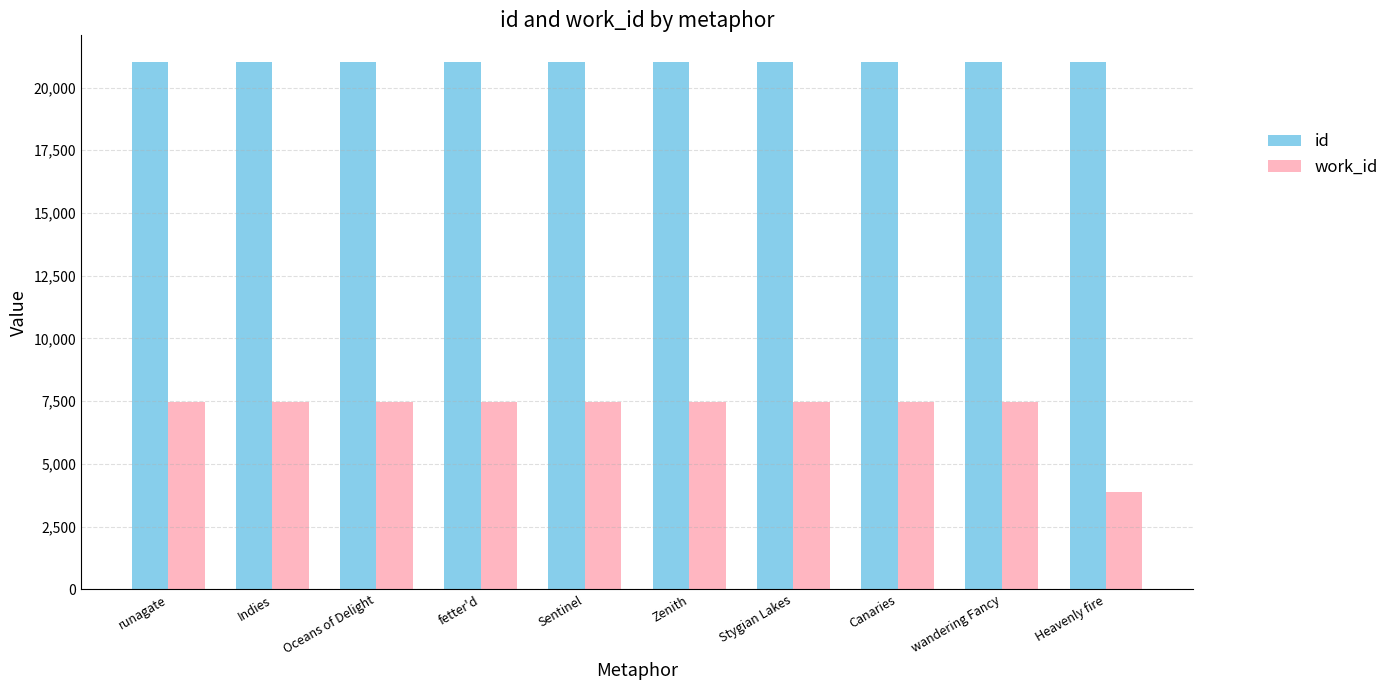

What is the difference between the highest and lowest values at Oceans of Delight?

13533